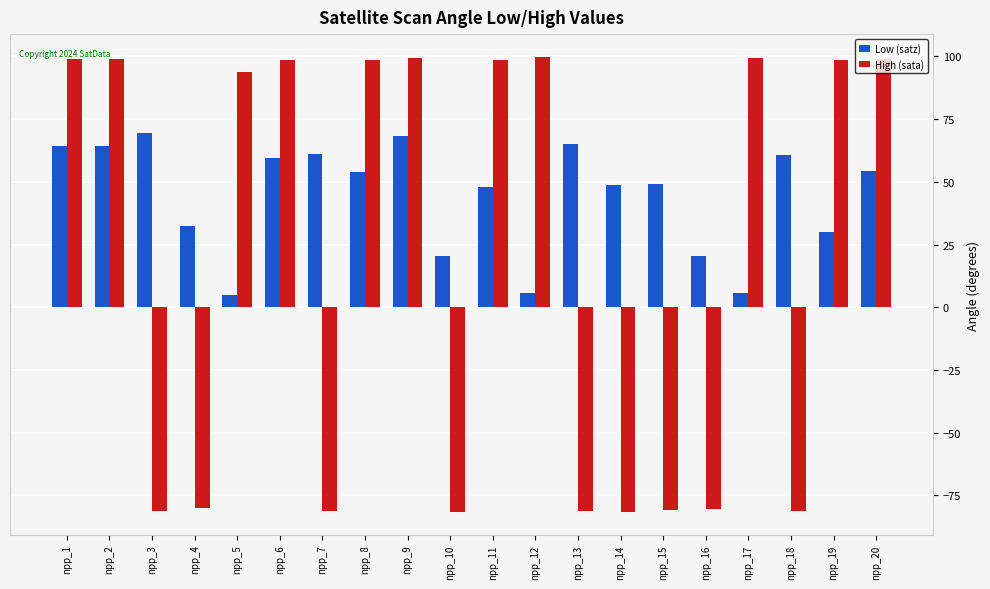

What is the maximum value for Low (satz)?

69.3